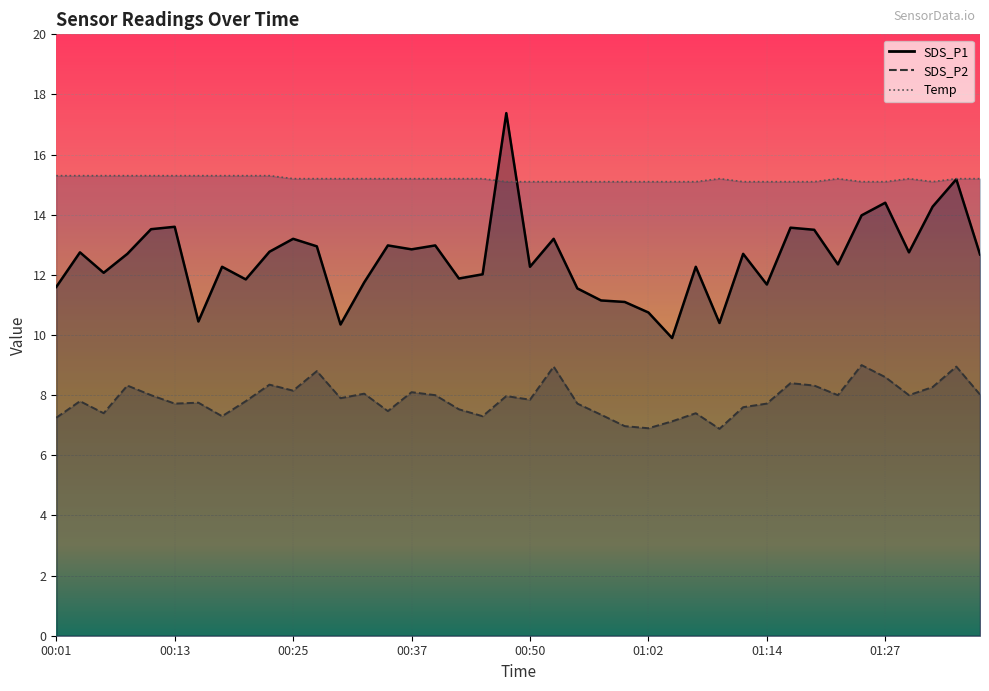

Rank the categories by SDS_P2 value from highest to lowest.

01:25, 00:52, 01:34, 00:28, 01:27, 01:17, 00:23, 00:08, 01:20, 01:32, 00:25, 00:37, 00:33, 01:37, 00:11, 00:40, 01:22, 01:29, 00:47, 00:30, 00:50, 00:03, 00:20, 00:16, 00:13, 00:55, 01:14, 01:12, 00:42, 00:35, 00:06, 01:07, 00:57, 00:18, 00:45, 00:01, 01:04, 00:59, 01:02, 01:10